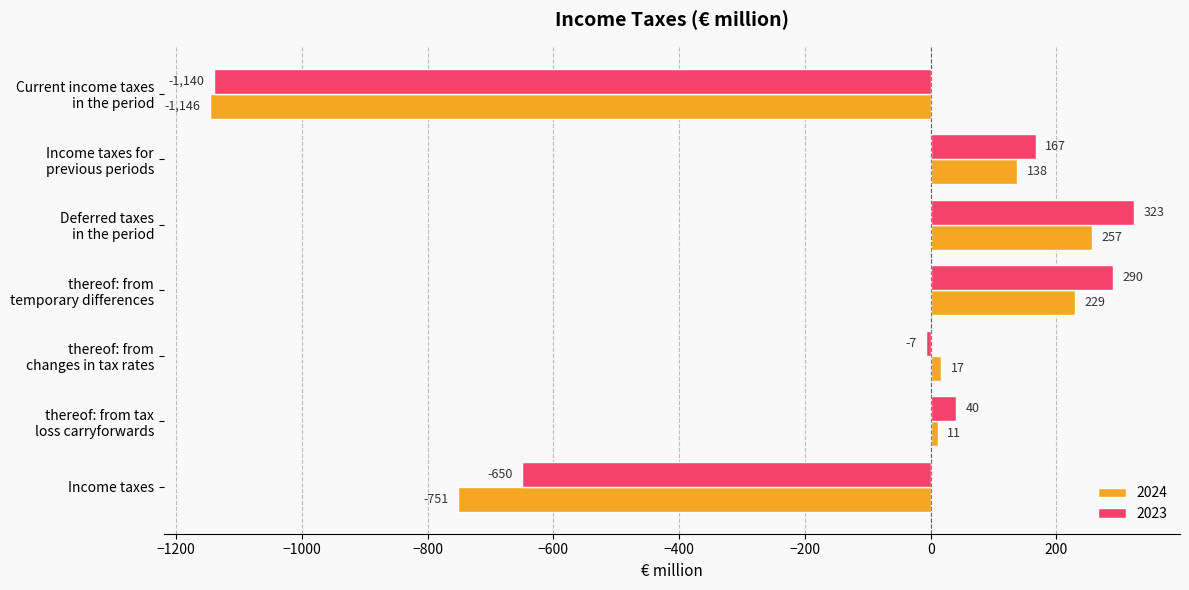

What is the maximum value for 2024?

257